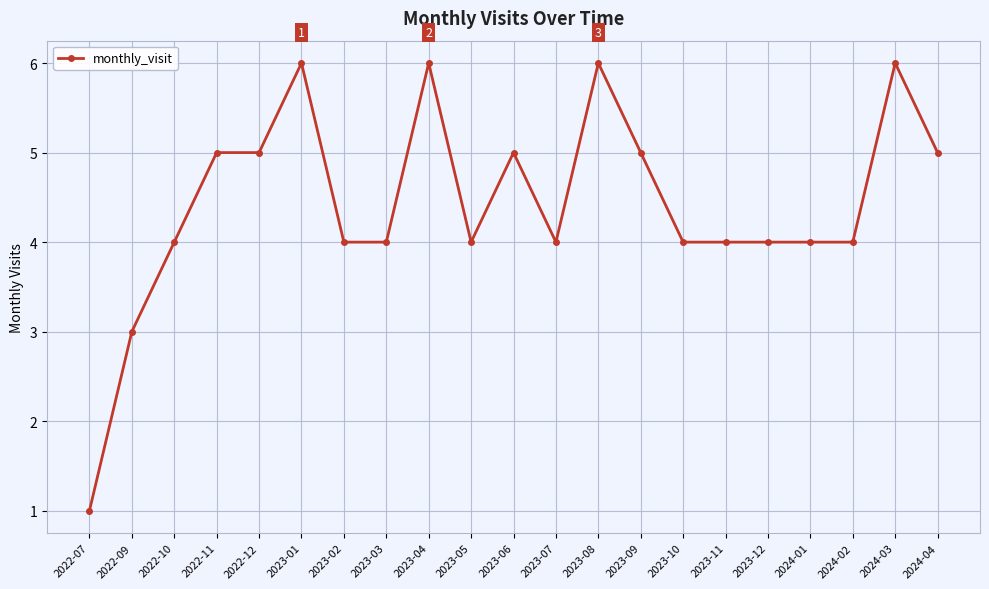

What position from the left is 2023-04?

9